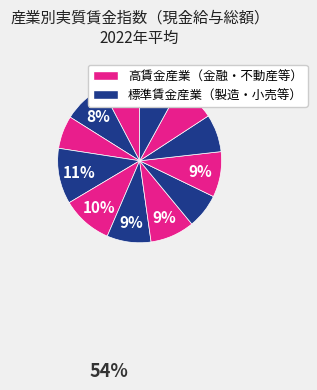

Is there a majority slice in this chart?

No